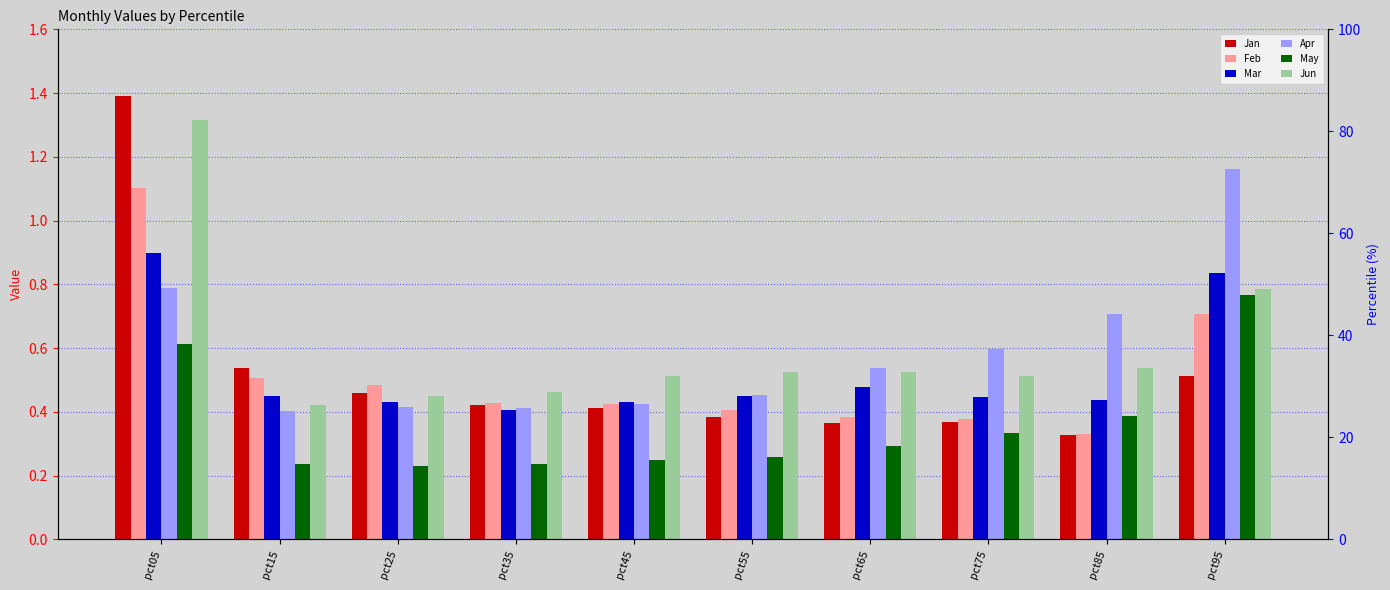

Which category has the highest value across all series?

pct05